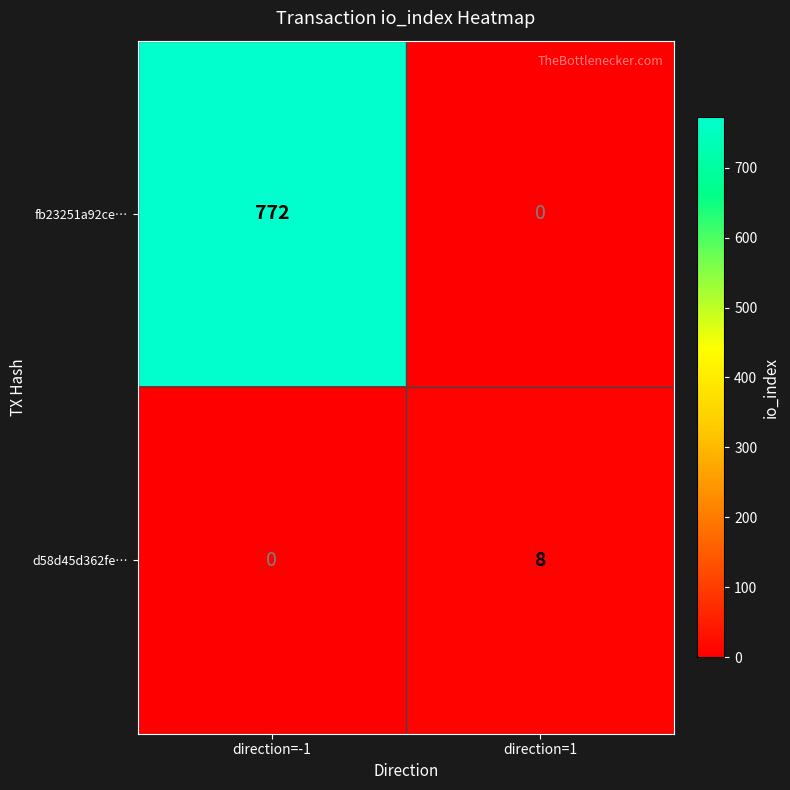

How many distinct data groups are displayed?

2